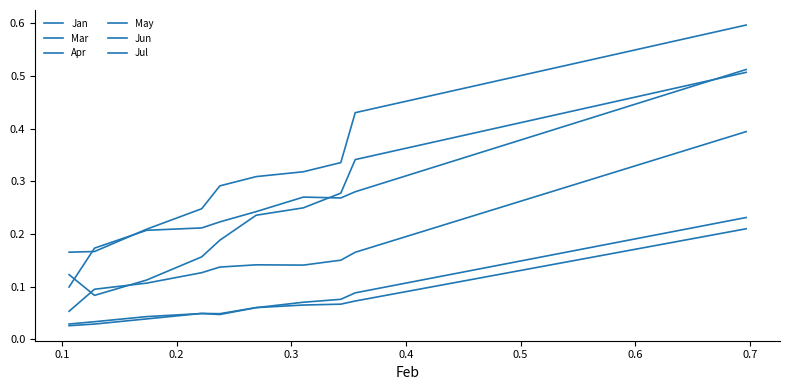

At which category does May reach its first local peak?

0.3